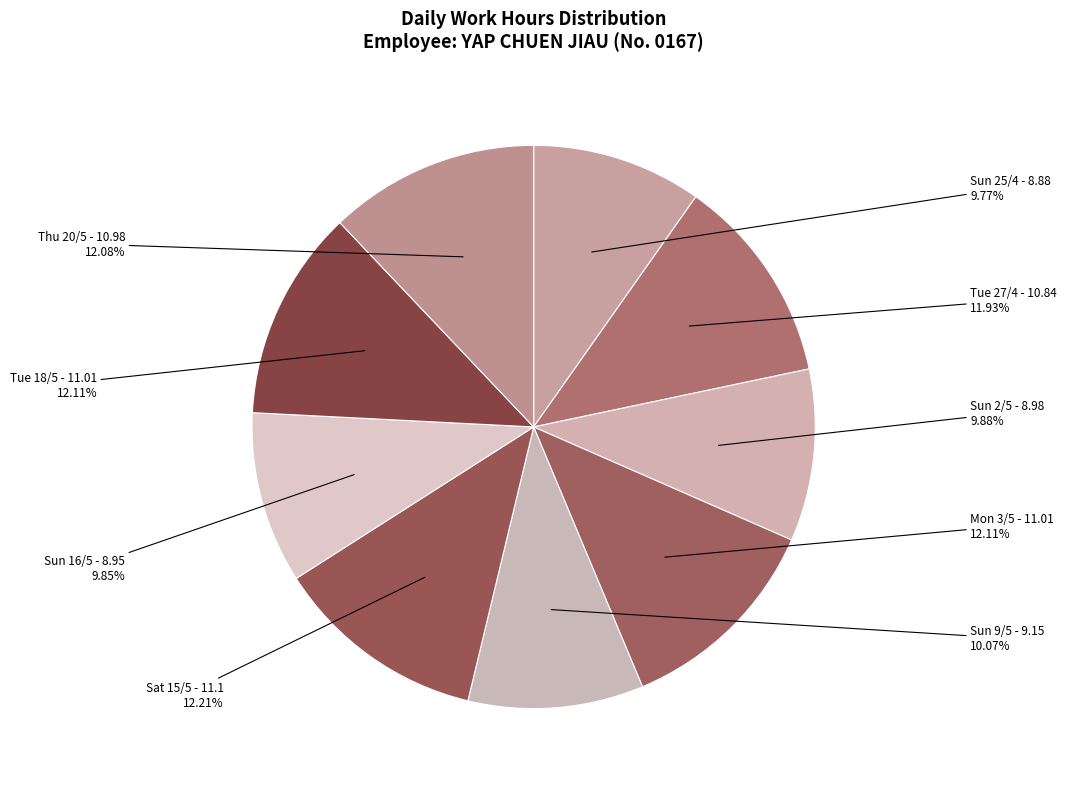

Is there a majority slice in this chart?

No